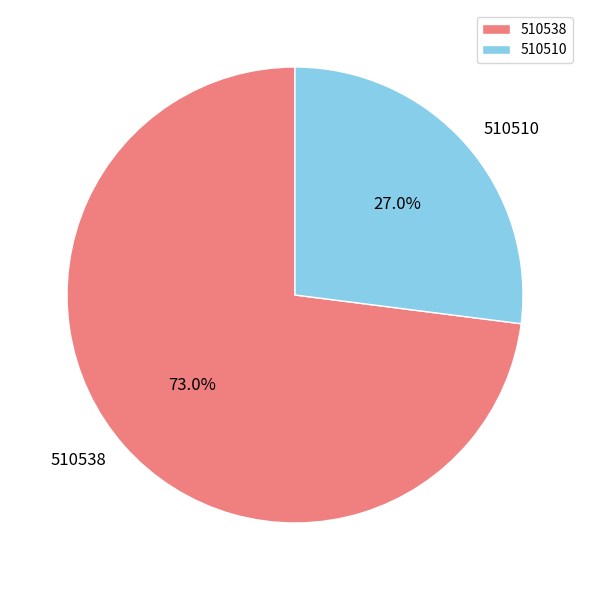

Is it true that 510510 is 14% of the pie?

False